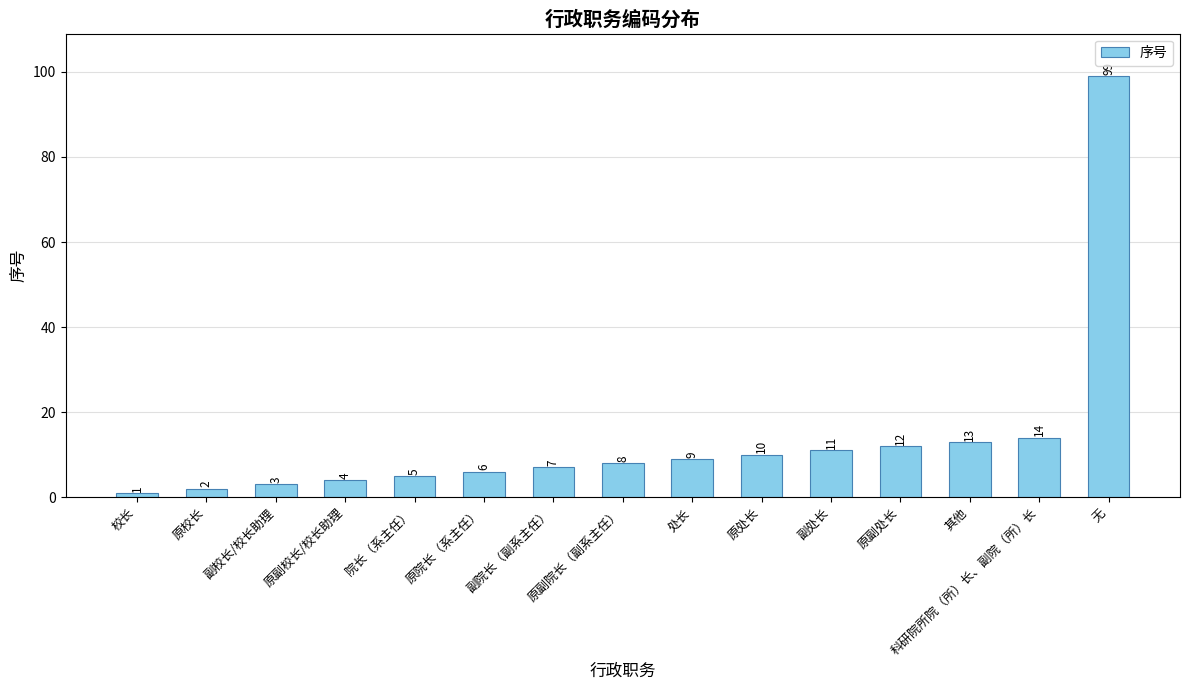

How many bars are there in total?

15